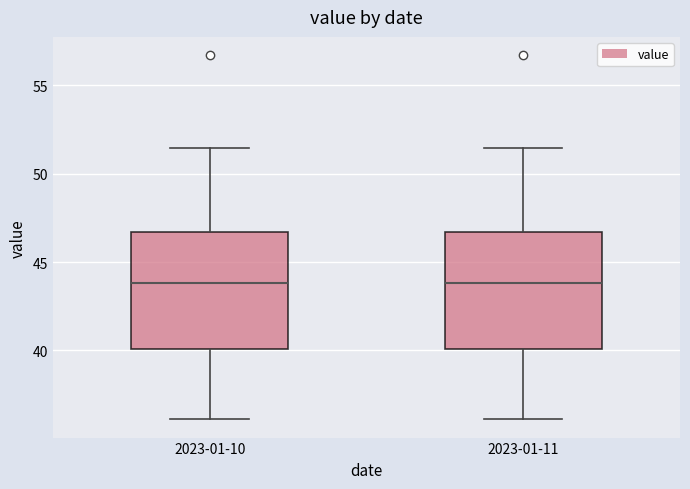

Reading left to right, read every box against the y-axis: the position of its median line, the range the box covers, and the ends of its whiskers. The values are not printed on the chart, so give them approximately, as read against the axis.

2023-01-10: median 44.0, box 40.0 to 46.5, whiskers 36.0 to 51.5
2023-01-11: median 44.0, box 40.0 to 46.5, whiskers 36.0 to 51.5